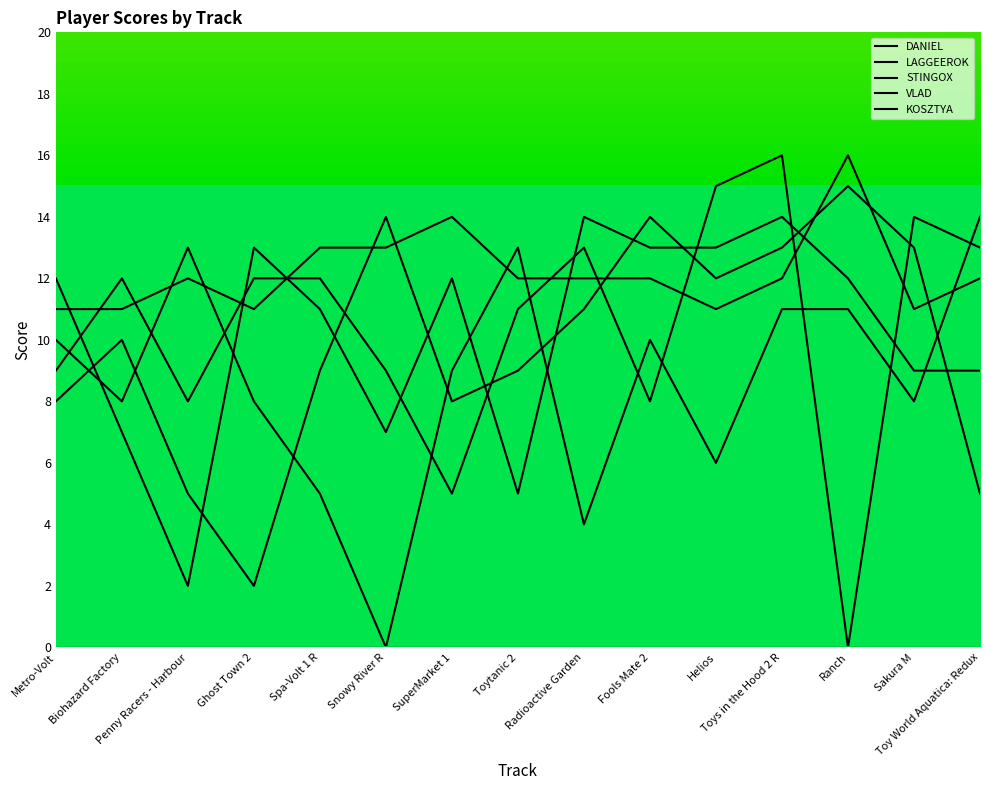

How many lines are shown in the chart?

5